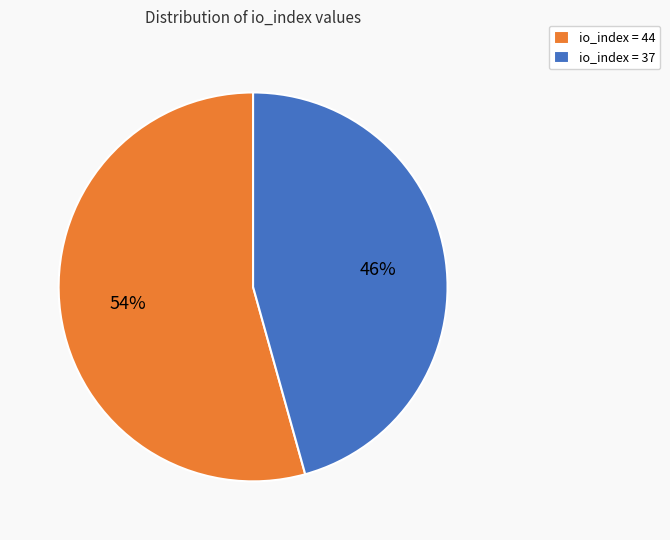

To the nearest percent, what is the average slice percentage?

50%